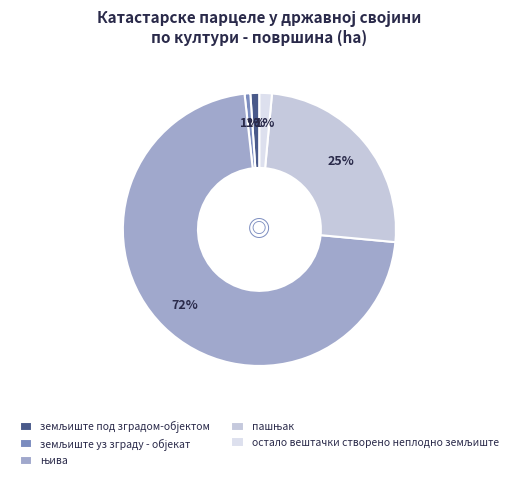

To the nearest percent, what percentage of the pie is остало вештачки створено неплодно земљиште?

1%